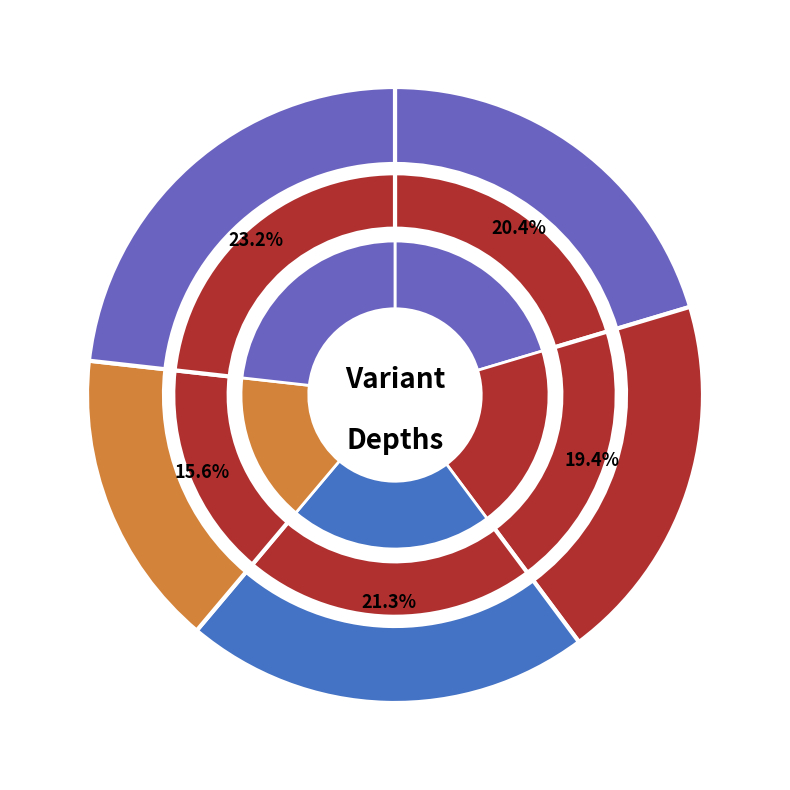

Combined, what portion of the pie is 58872202 and 58863967?

42.7%